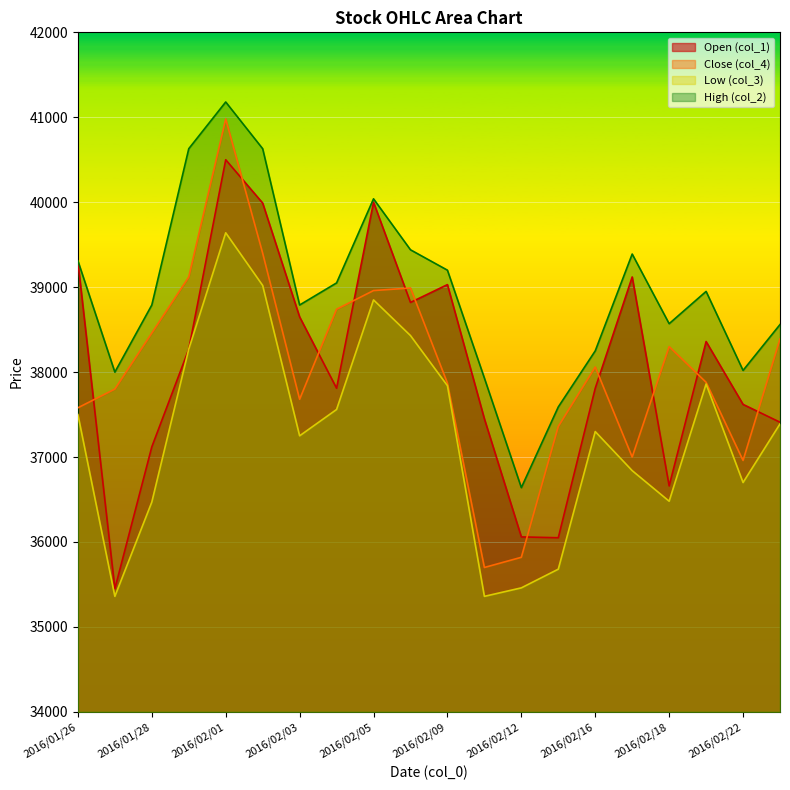

Rank the categories by col_4 value from lowest to highest.

2016/02/10, 2016/02/12, 2016/02/22, 2016/02/17, 2016/02/15, 2016/01/26, 2016/02/03, 2016/01/27, 2016/02/09, 2016/02/19, 2016/02/16, 2016/02/18, 2016/02/23, 2016/01/28, 2016/02/04, 2016/02/05, 2016/02/08, 2016/01/29, 2016/02/02, 2016/02/01